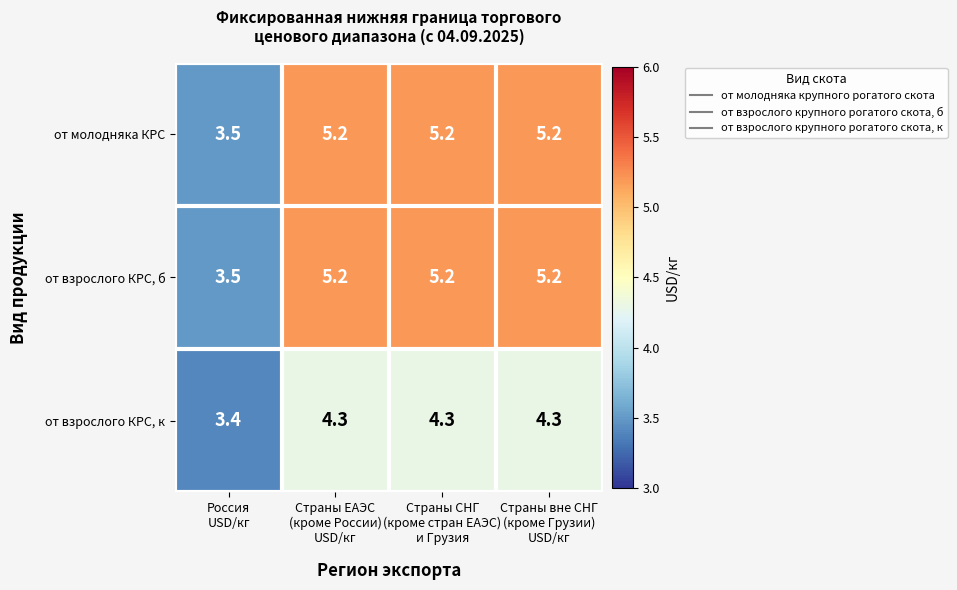

Count the от взрослого КРС, к values in the range 4 to 5.

3